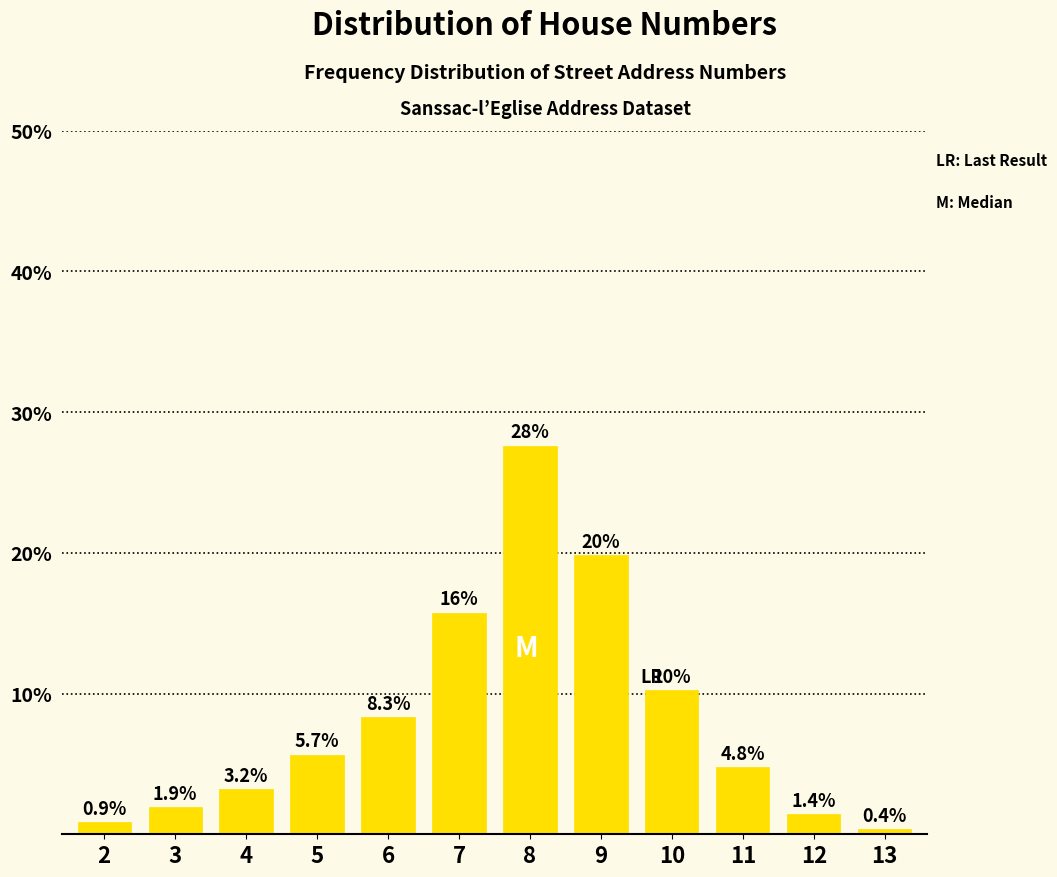

Reading left to right, what are all the values shown in this chart?

0.9	1.9	3.2	5.7	8.3	15.8	27.6	19.8	10.3	4.8	1.4	0.4